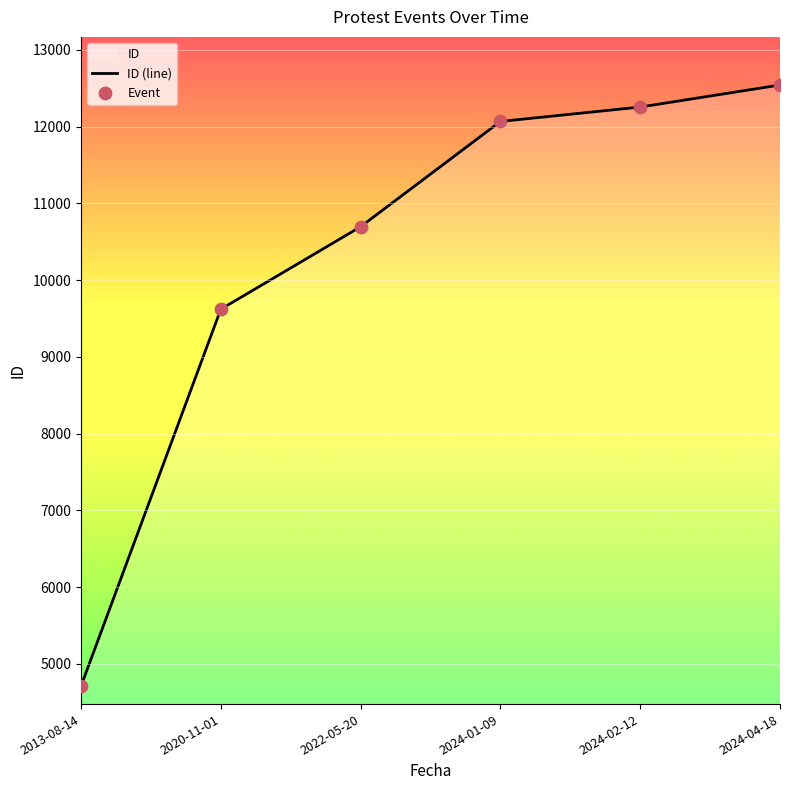

What is the ratio of the value at 2013-08-14 to the value at 2022-05-20?

0.4